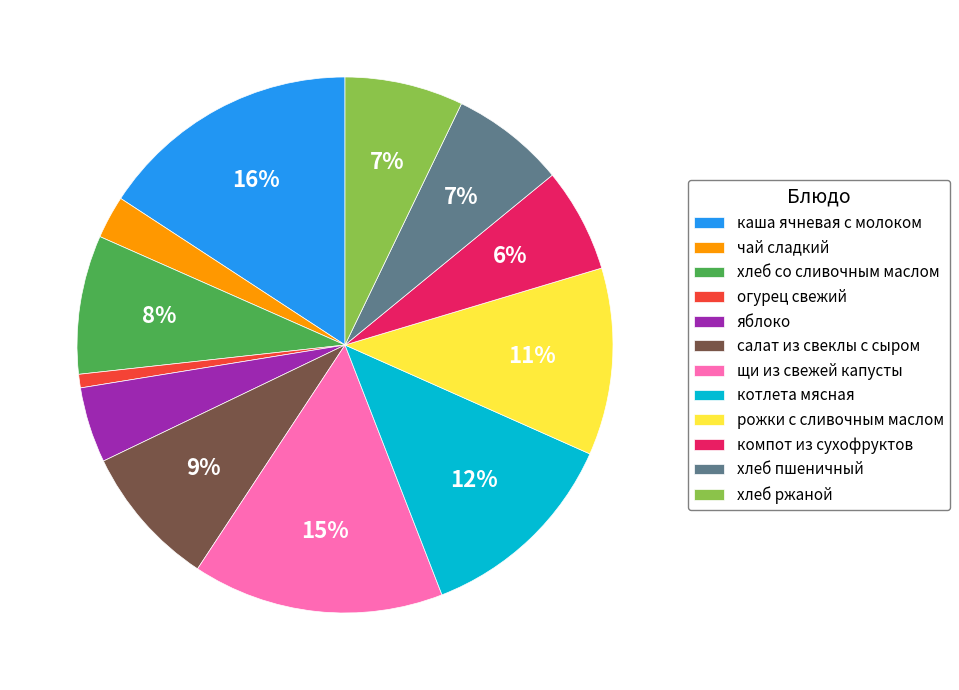

Is there a majority slice in this chart?

No